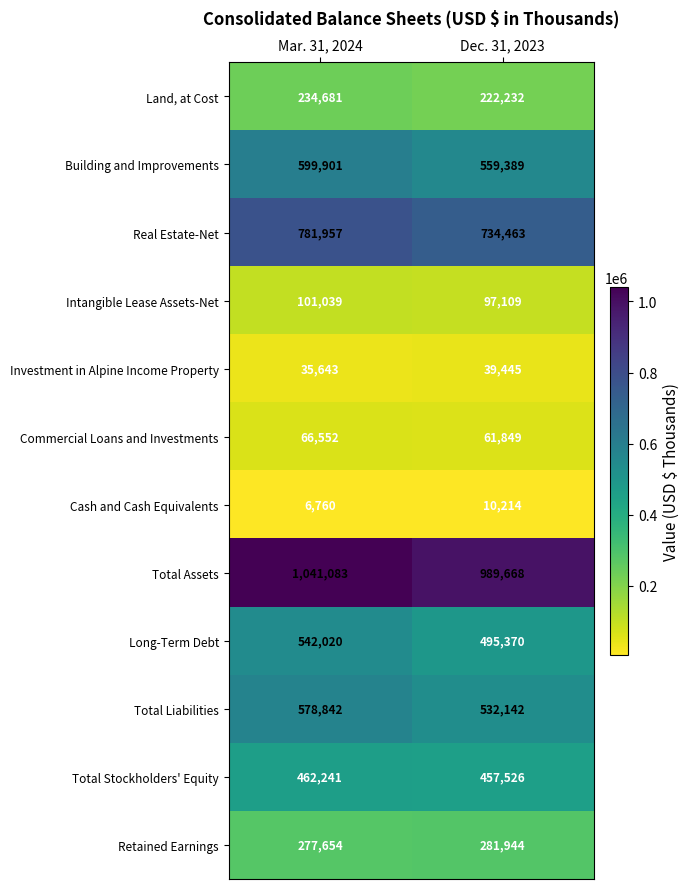

What is the difference between the maximum and minimum values in the Land, at Cost series?

12449